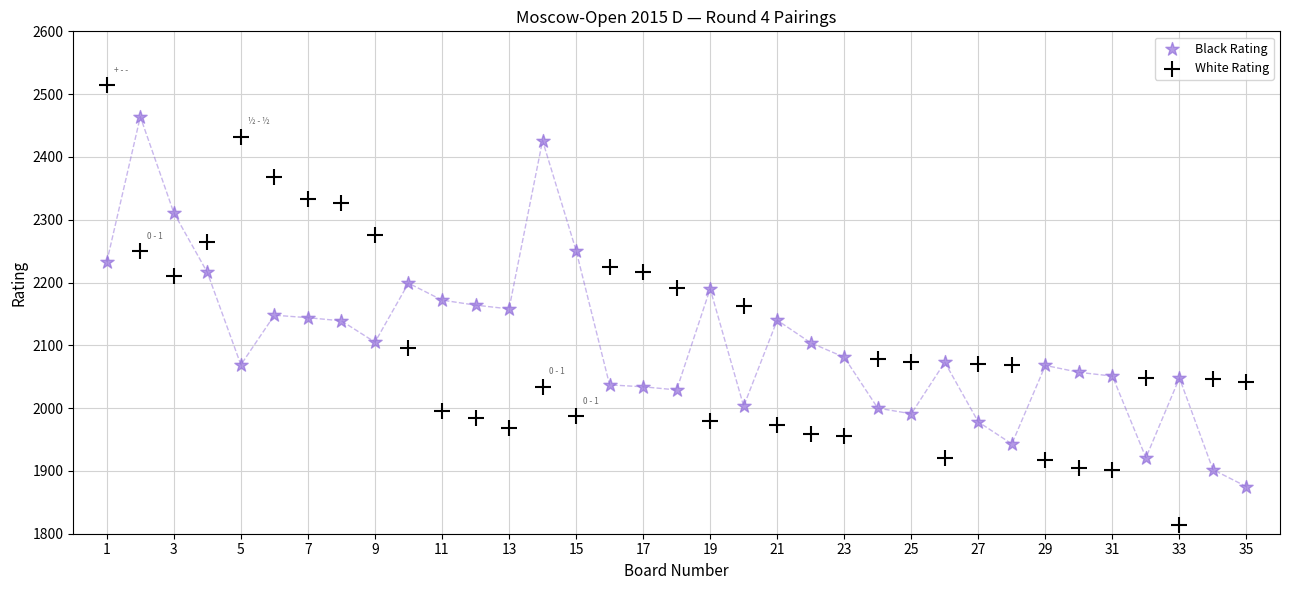

Across all data points, what is the range of X values (max minus min)?

34